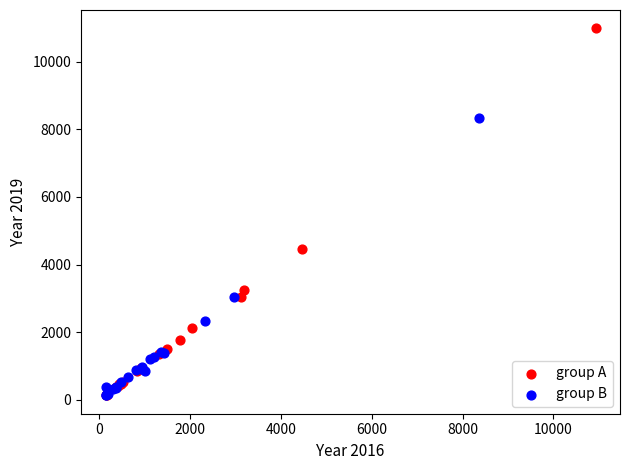

Which series reaches the maximum Y coordinate?

group A